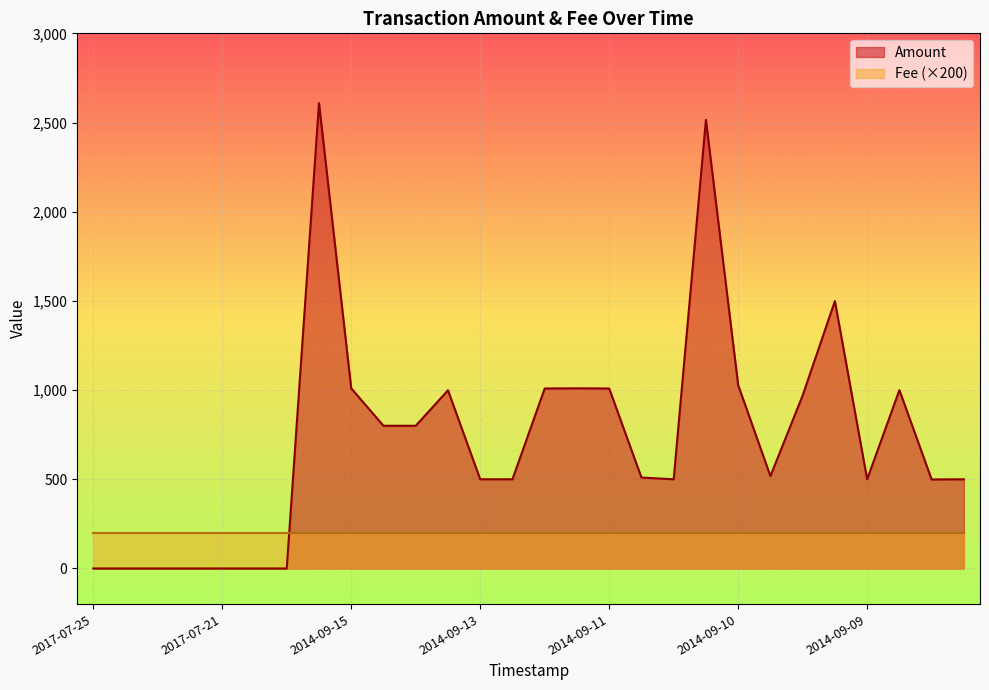

What is the difference between the maximum and minimum values?

2609